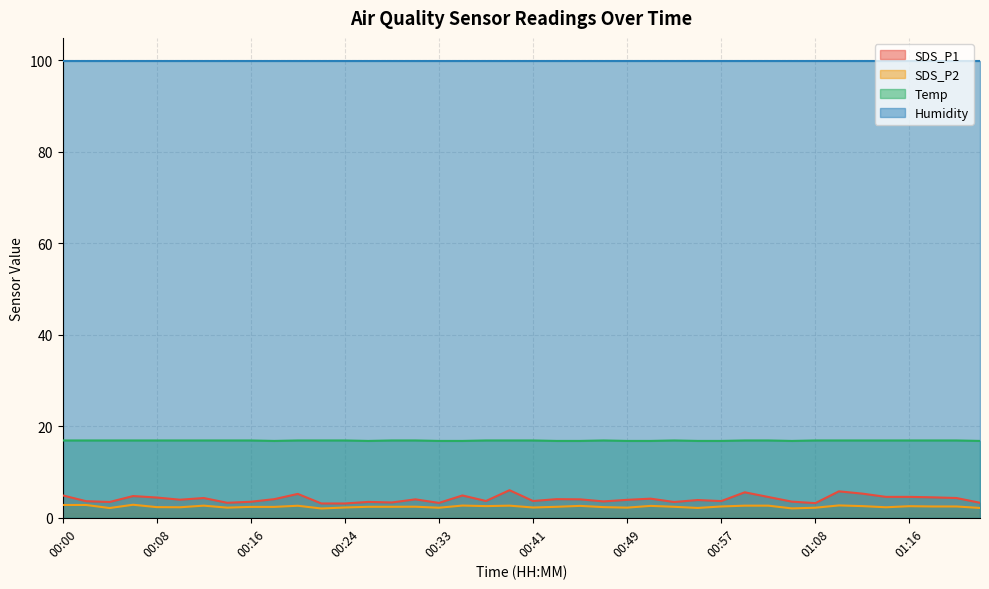

What is the value of the Temp point at the 16th from the left?

16.9